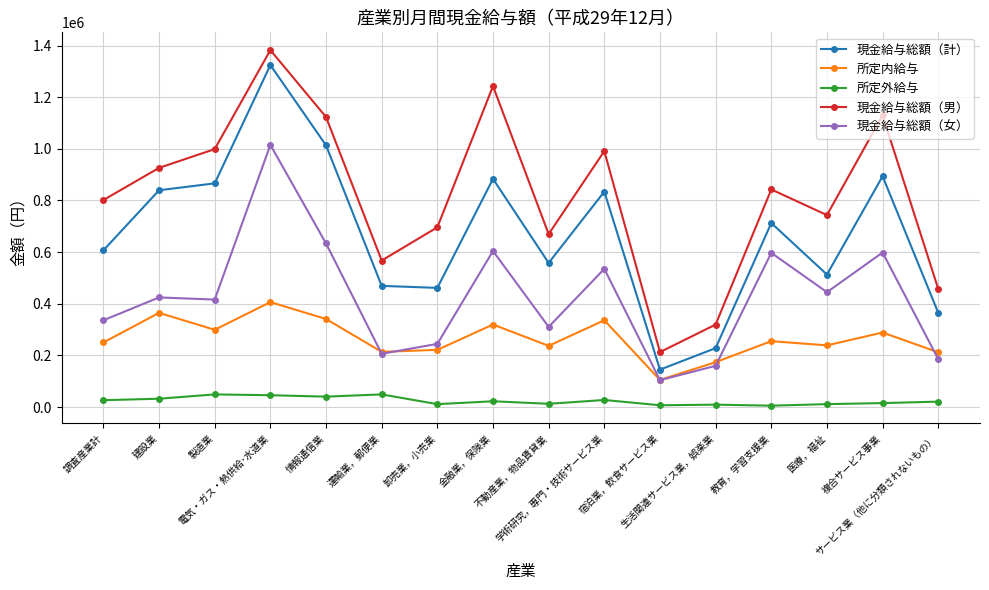

What is the difference between the maximum and minimum values in the 現金給与総額（女） series?

911168